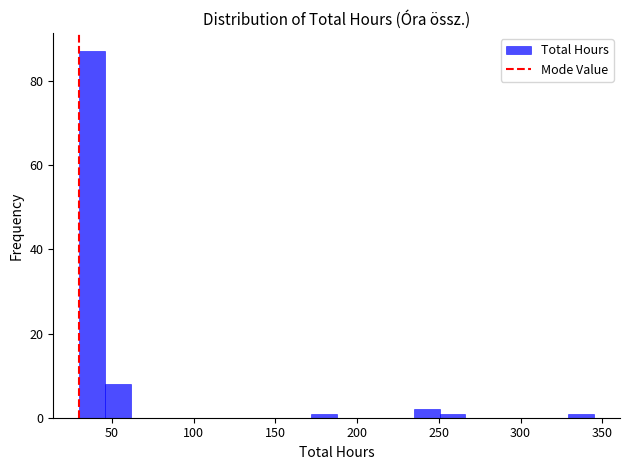

Around what value on the x-axis is the tallest bar? Give the approximate position of its centre, as read against the axis.

40